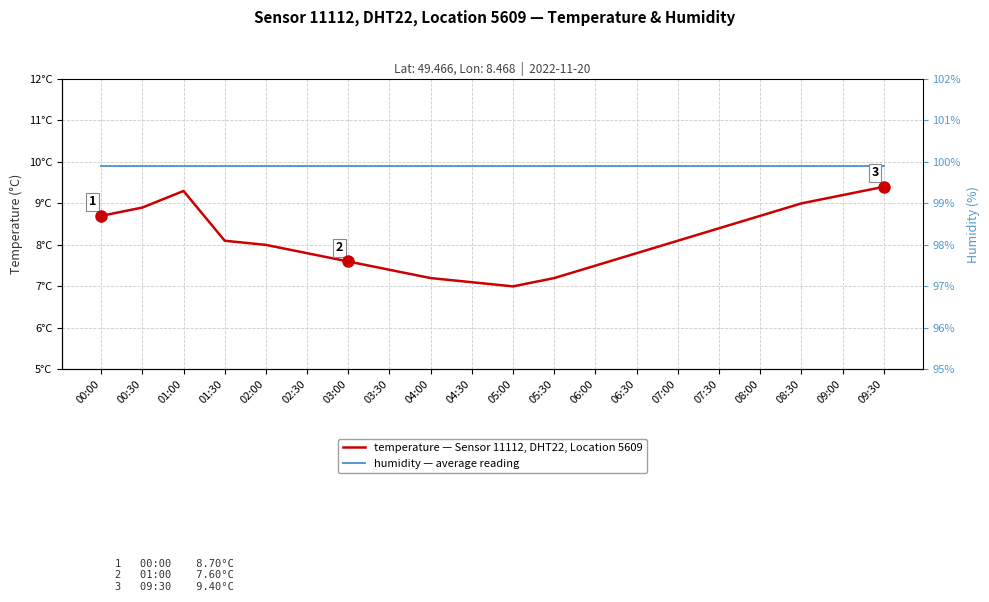

Count the number of data series in this chart.

2